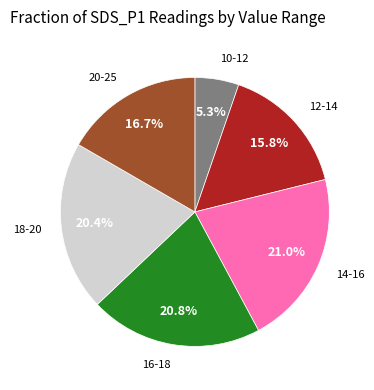

Is there any slice that represents more than half of the pie?

No